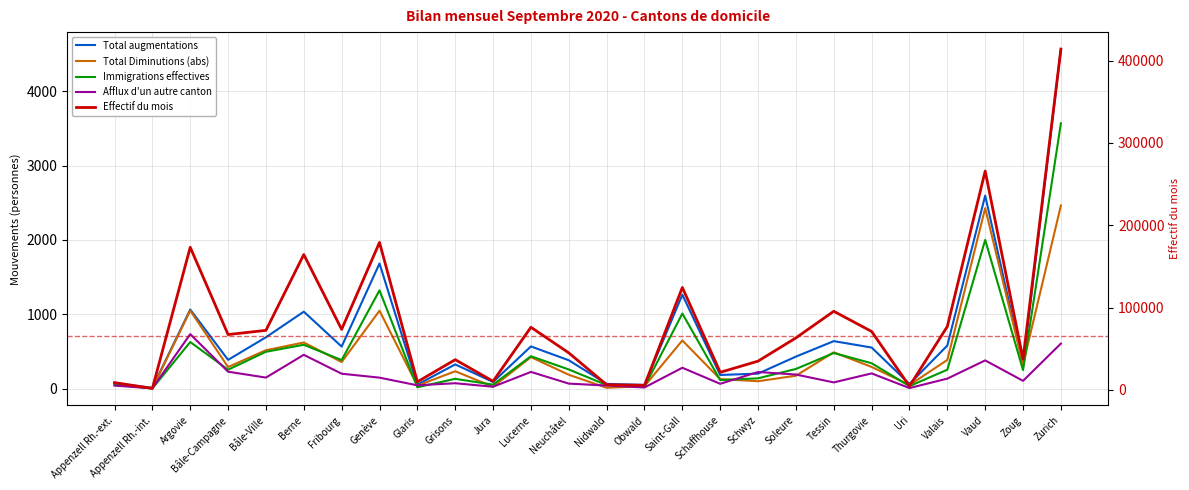

In Effectif du mois, how many points are lower than both neighbors (excluding endpoints)?

9